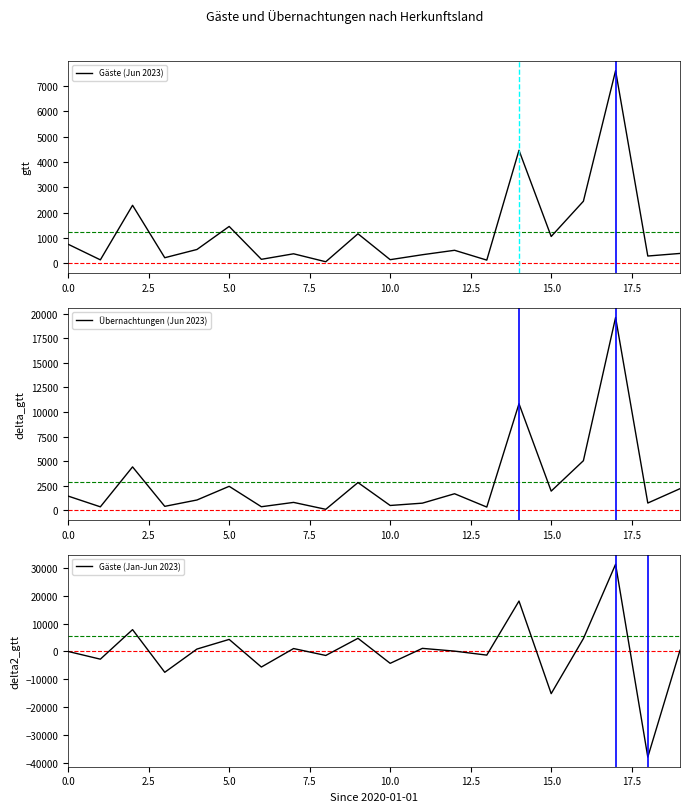

What is the value of the Übernachtungen (Jun 2023) point at the 1st from the left?

1442